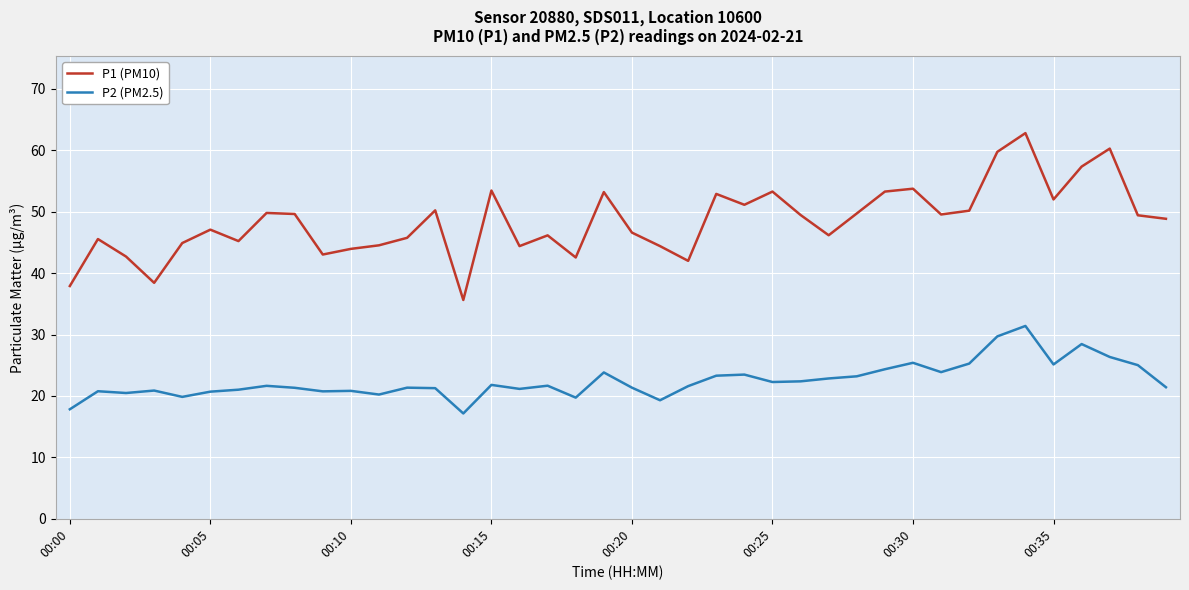

List the series in order of their peak value, highest first.

P1 (PM10), P2 (PM2.5)